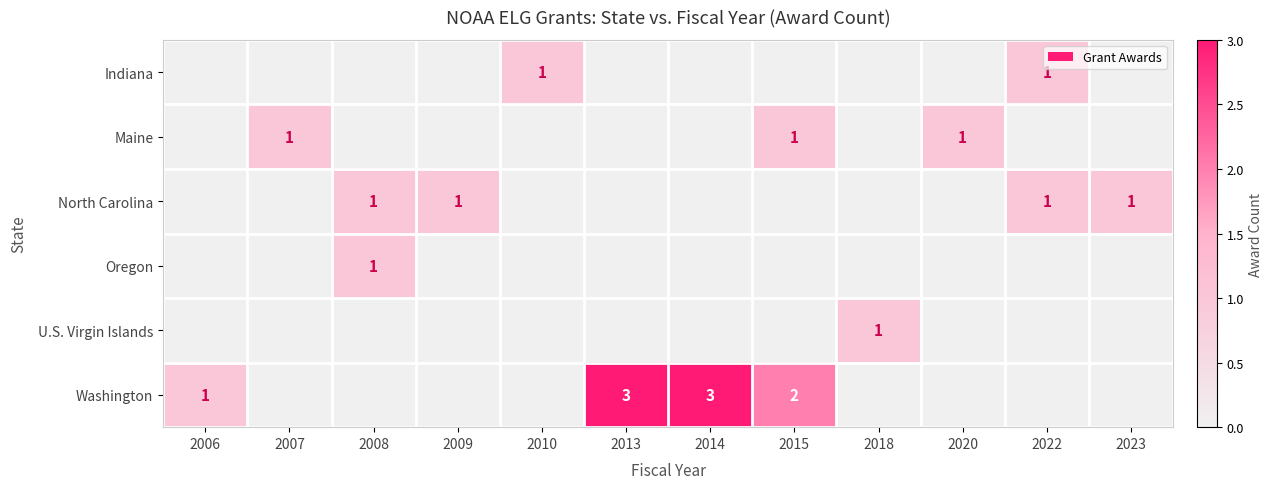

True or false: North Carolina has a value of 1 at 2009.

True